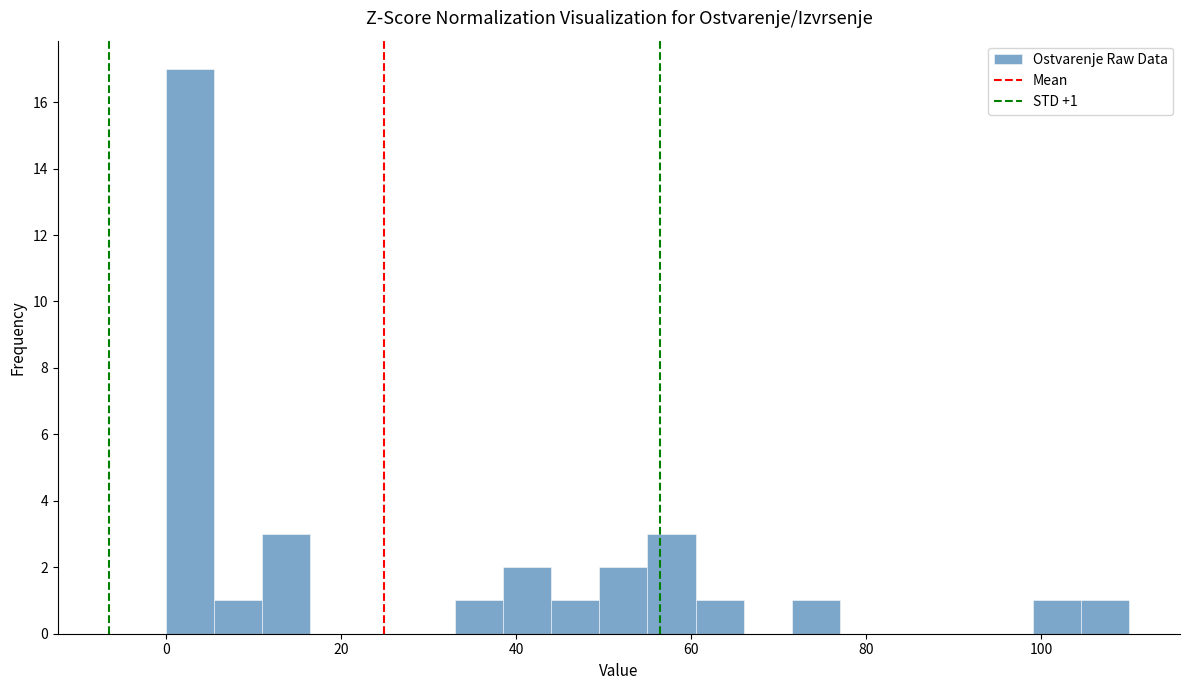

Read against the x-axis, roughly where is the centre of the tallest bar?

2